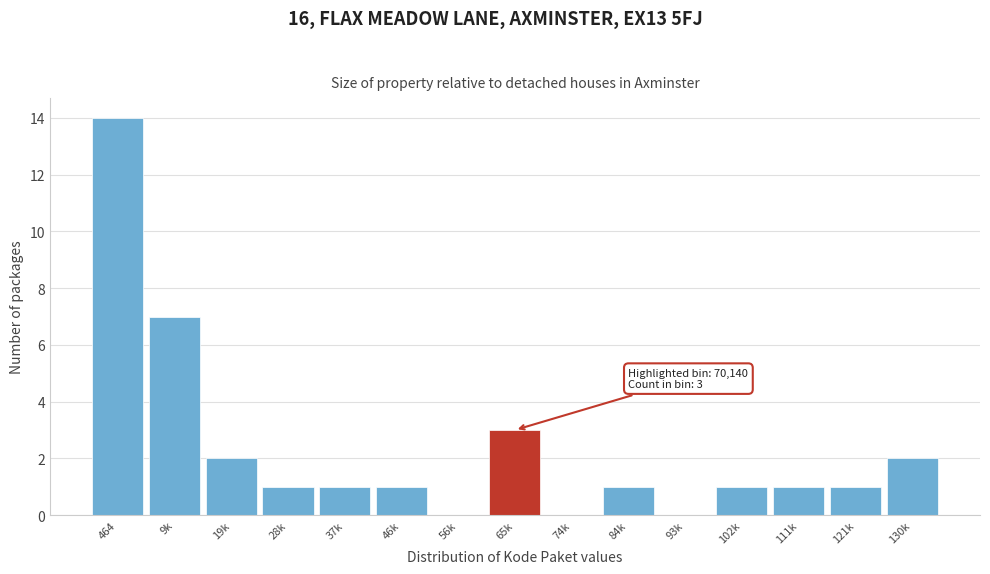

Reading left to right, extract all data points from this chart.

464=14	9k=7	19k=2	28k=1	37k=1	46k=1	56k=0	65k=3	74k=0	84k=1	93k=0	102k=1	111k=1	121k=1	130k=2